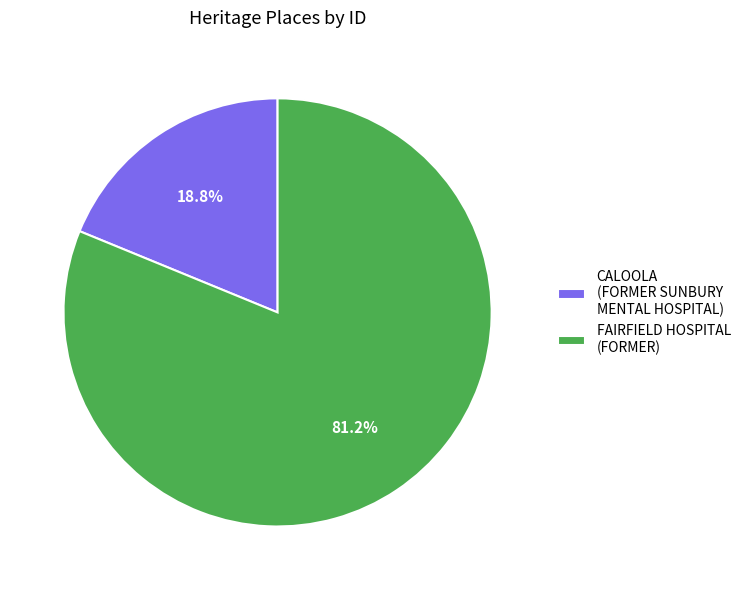

How many segments does this pie chart have?

2